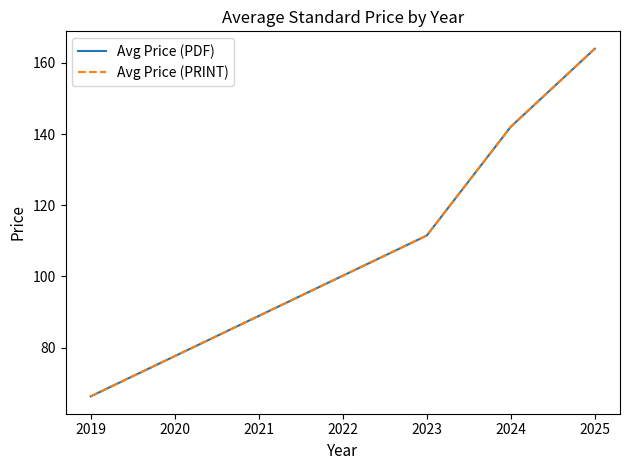

At how many categories does at least one series exceed 101?

3